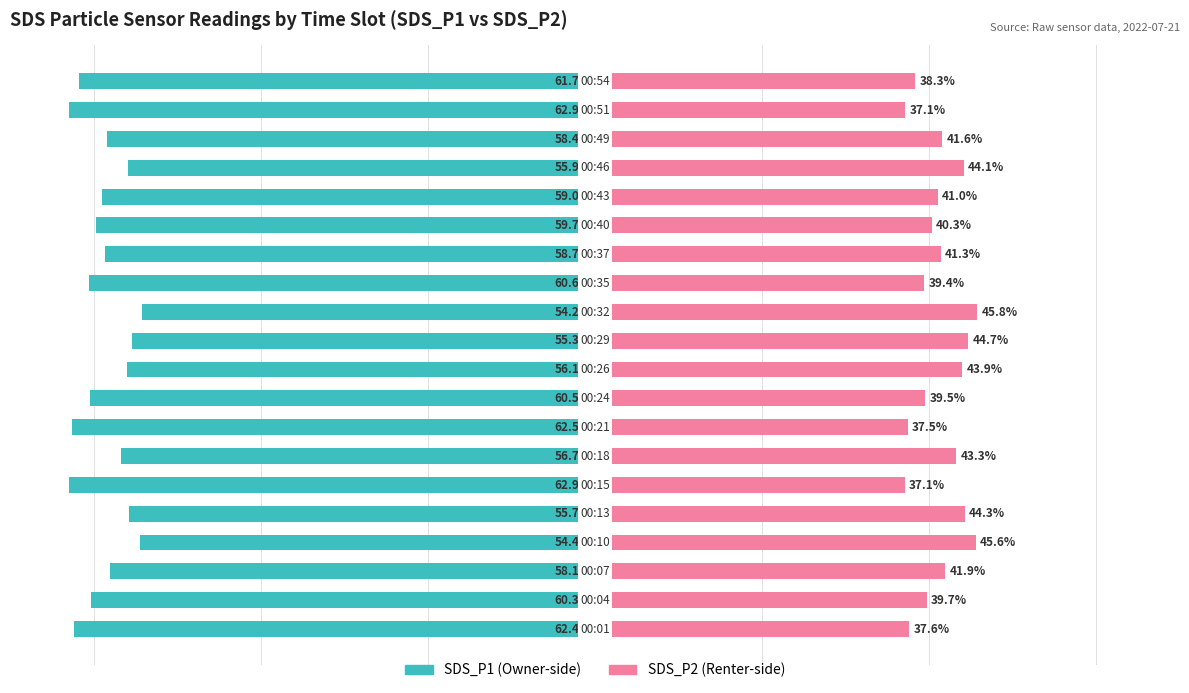

What is the value of the SDS_P2 (Renter-side) bar at the 13th from the left?

39.4